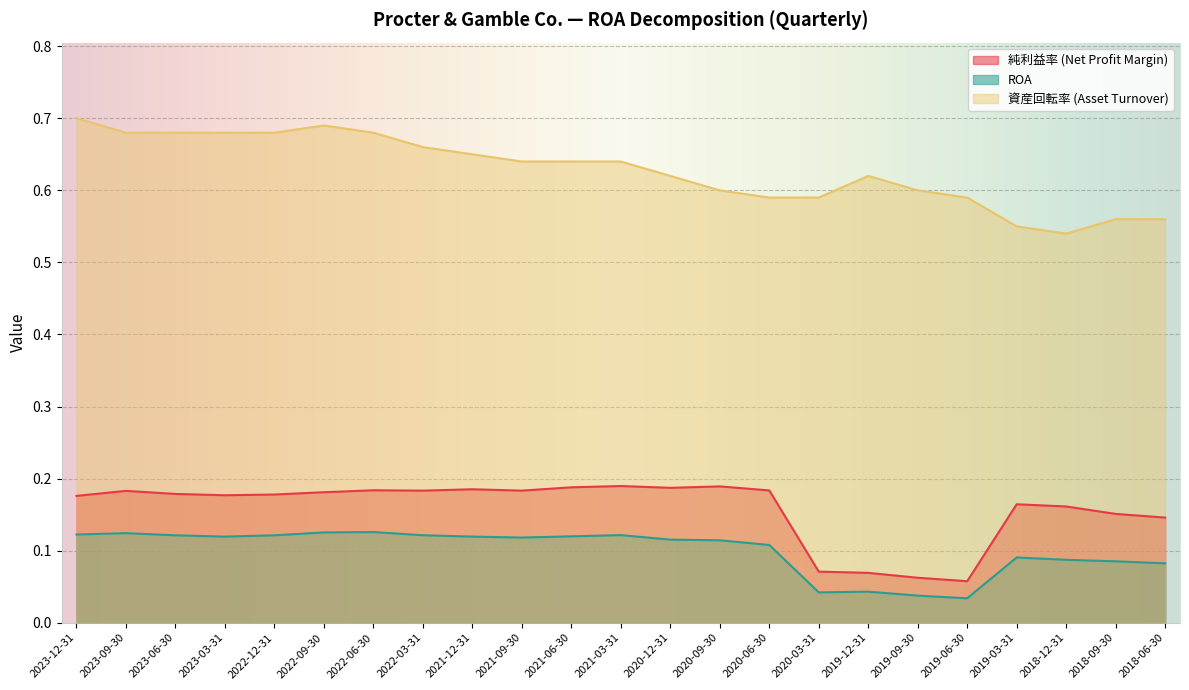

Between 2021-12-31 and 2020-09-30, which series saw the biggest shift?

資産回転率 (Asset Turnover)